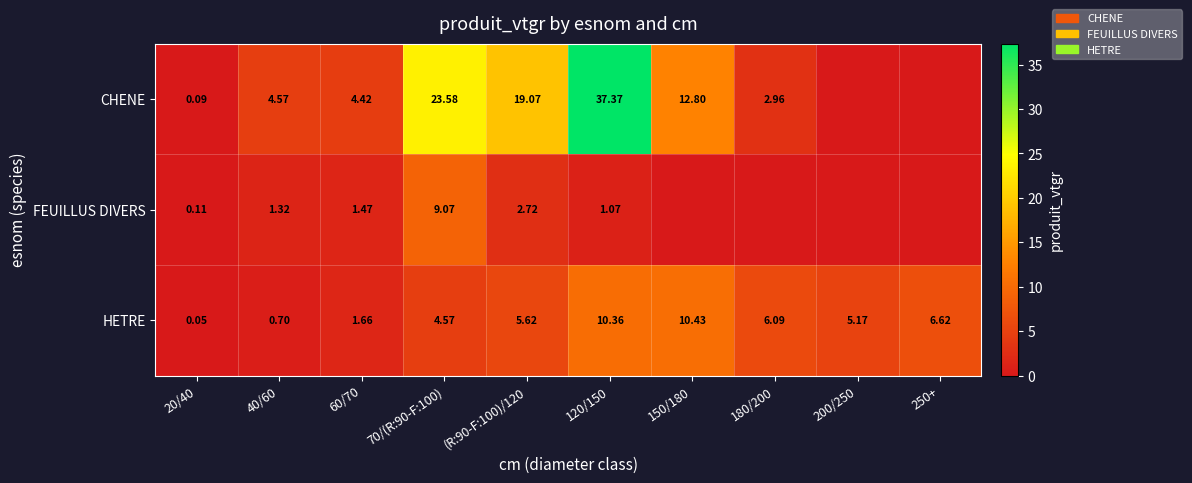

Which category has the lowest value across all series?

200/250